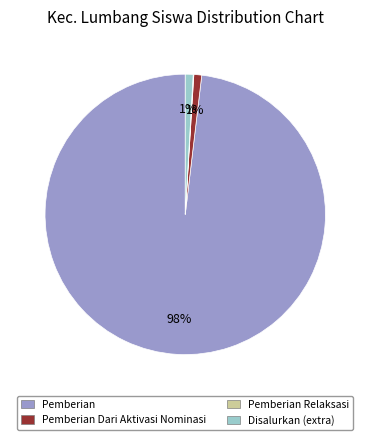

Is there a majority slice in this chart?

Yes